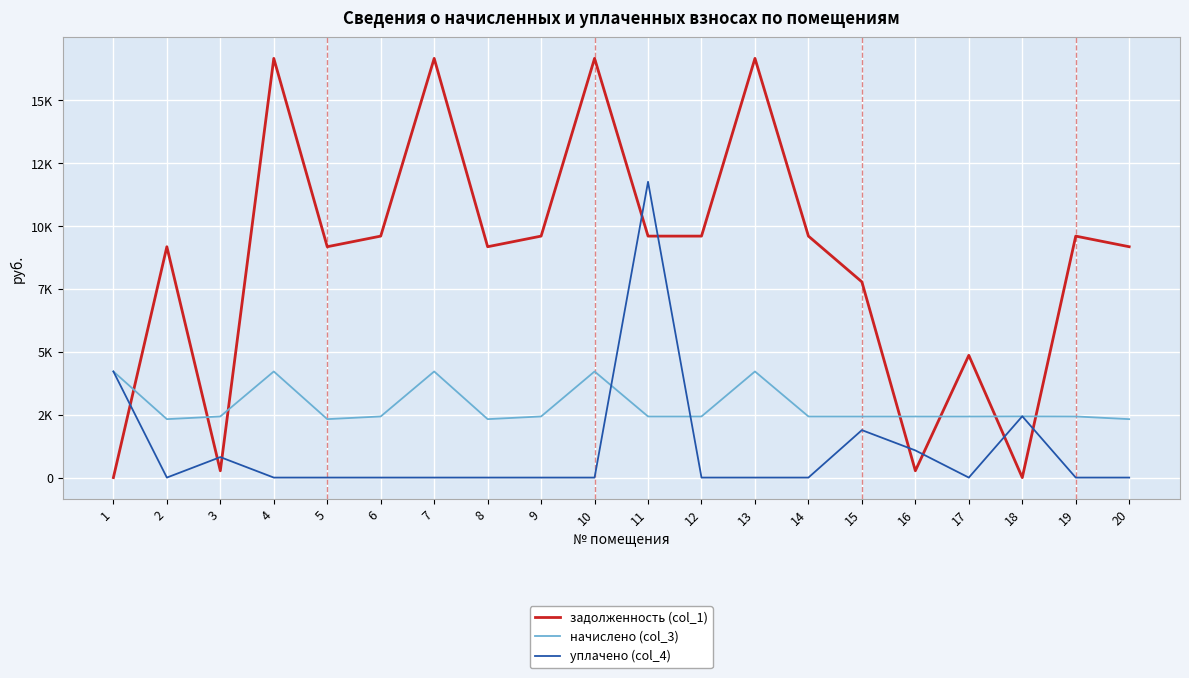

Which label corresponds to the smallest value in the chart?

1